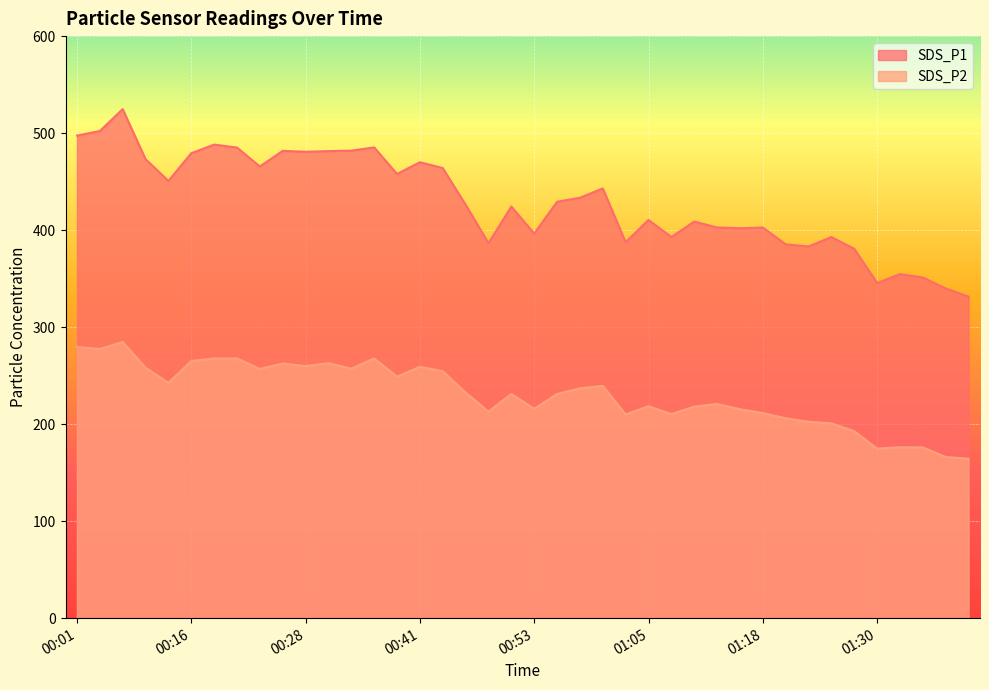

Which category has the lowest value across all series?

01:40